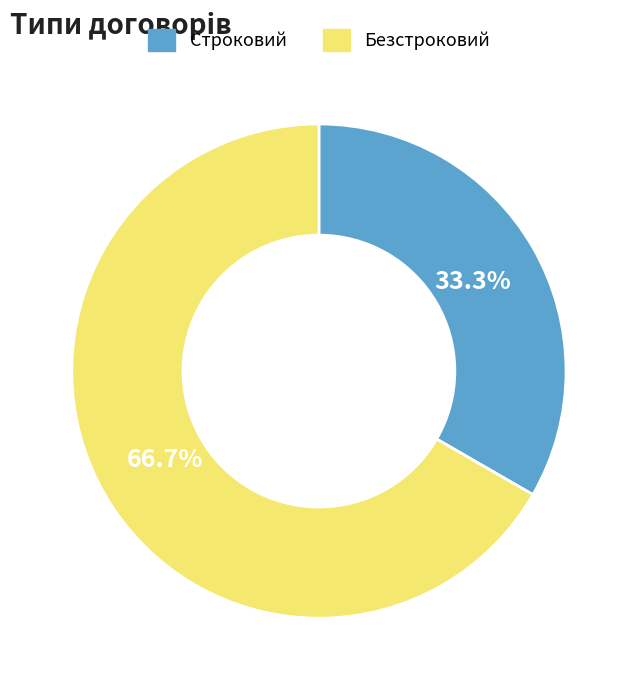

To the nearest percent, what is the combined percentage of Безстроковий and Строковий?

100%